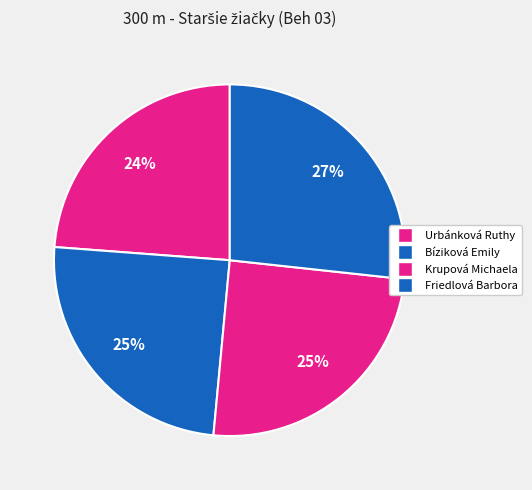

How many segments does this pie chart have?

4